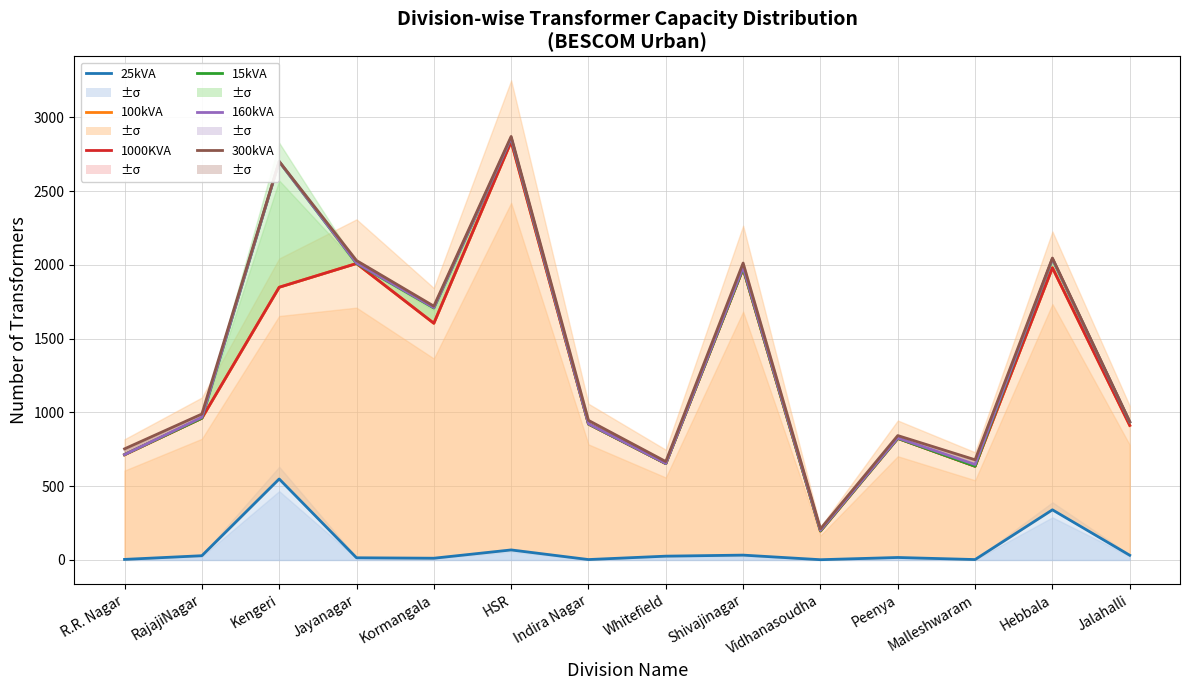

Reading right to left, what are all the values shown in this chart?

25kVA: 32	340	3	17	2	33	26	3	68	12	15	549	29	4
100kVA: 912	1980	635	824	195	1974	653	921	2835	1604	2009	1848	961	712
1000KVA: 912	1980	635	824	197	1974	653	921	2835	1604	2009	1848	961	714
15kVA: 935	2040	635	824	197	1975	653	921	2859	1707	2009	2699	961	714
160kVA: 935	2041	647	827	201	1984	654	923	2860	1710	2012	2699	967	714
300kVA: 937	2046	679	843	211	2012	667	946	2870	1720	2029	2701	989	753